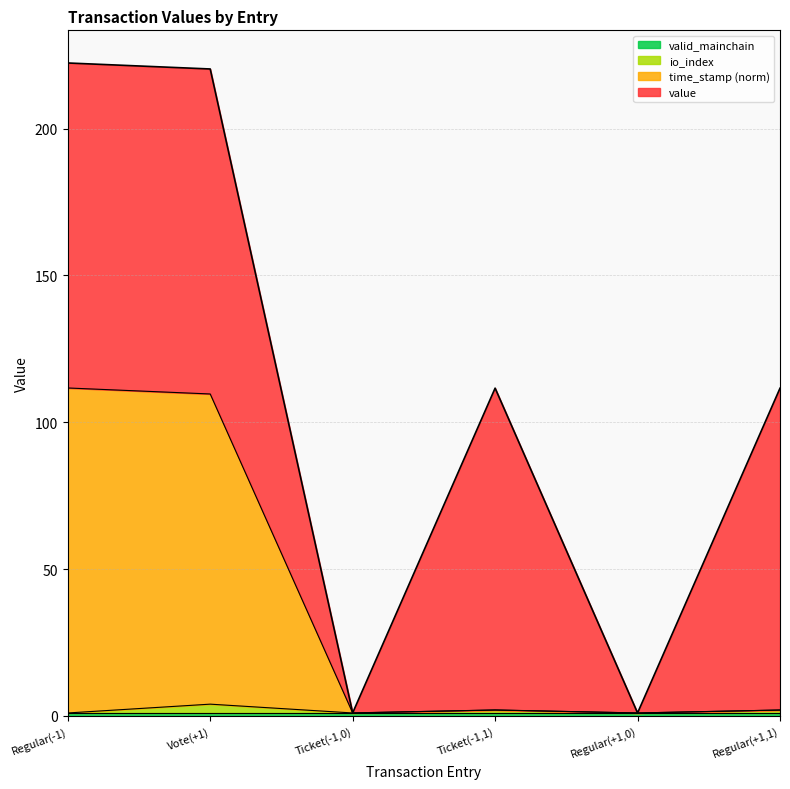

Does the chart display data point markers on the line(s)?

No